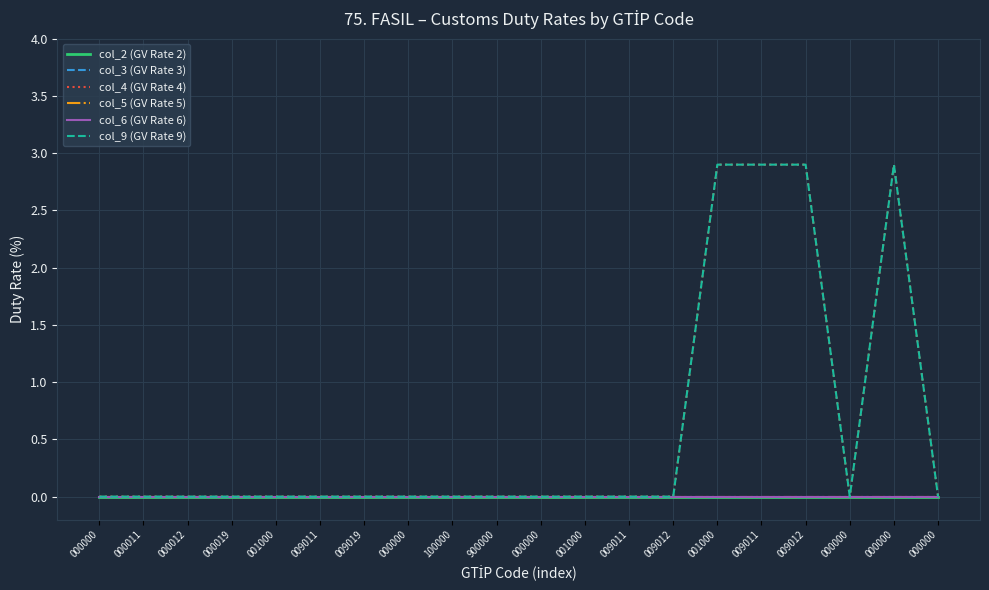

Reading right to left, list all the values displayed in this chart.

col_2 (GV Rate 2): 000000=0.0	000000=0.0	000000=0.0	009012=0.0	009011=0.0	001000=0.0	009012=0.0	009011=0.0	001000=0.0	000000=0.0	900000=0.0	100000=0.0	000000=0.0	009019=0.0	009011=0.0	001000=0.0	000019=0.0	000012=0.0	000011=0.0	000000=0.0
col_3 (GV Rate 3): 000000=0.0	000000=0.0	000000=0.0	009012=0.0	009011=0.0	001000=0.0	009012=0.0	009011=0.0	001000=0.0	000000=0.0	900000=0.0	100000=0.0	000000=0.0	009019=0.0	009011=0.0	001000=0.0	000019=0.0	000012=0.0	000011=0.0	000000=0.0
col_4 (GV Rate 4): 000000=0.0	000000=2.9	000000=0.0	009012=2.9	009011=2.9	001000=2.9	009012=0.0	009011=0.0	001000=0.0	000000=0.0	900000=0.0	100000=0.0	000000=0.0	009019=0.0	009011=0.0	001000=0.0	000019=0.0	000012=0.0	000011=0.0	000000=0.0
col_5 (GV Rate 5): 000000=0.0	000000=0.0	000000=0.0	009012=0.0	009011=0.0	001000=0.0	009012=0.0	009011=0.0	001000=0.0	000000=0.0	900000=0.0	100000=0.0	000000=0.0	009019=0.0	009011=0.0	001000=0.0	000019=0.0	000012=0.0	000011=0.0	000000=0.0
col_6 (GV Rate 6): 000000=0.0	000000=0.0	000000=0.0	009012=0.0	009011=0.0	001000=0.0	009012=0.0	009011=0.0	001000=0.0	000000=0.0	900000=0.0	100000=0.0	000000=0.0	009019=0.0	009011=0.0	001000=0.0	000019=0.0	000012=0.0	000011=0.0	000000=0.0
col_9 (GV Rate 9): 000000=0.0	000000=2.9	000000=0.0	009012=2.9	009011=2.9	001000=2.9	009012=0.0	009011=0.0	001000=0.0	000000=0.0	900000=0.0	100000=0.0	000000=0.0	009019=0.0	009011=0.0	001000=0.0	000019=0.0	000012=0.0	000011=0.0	000000=0.0